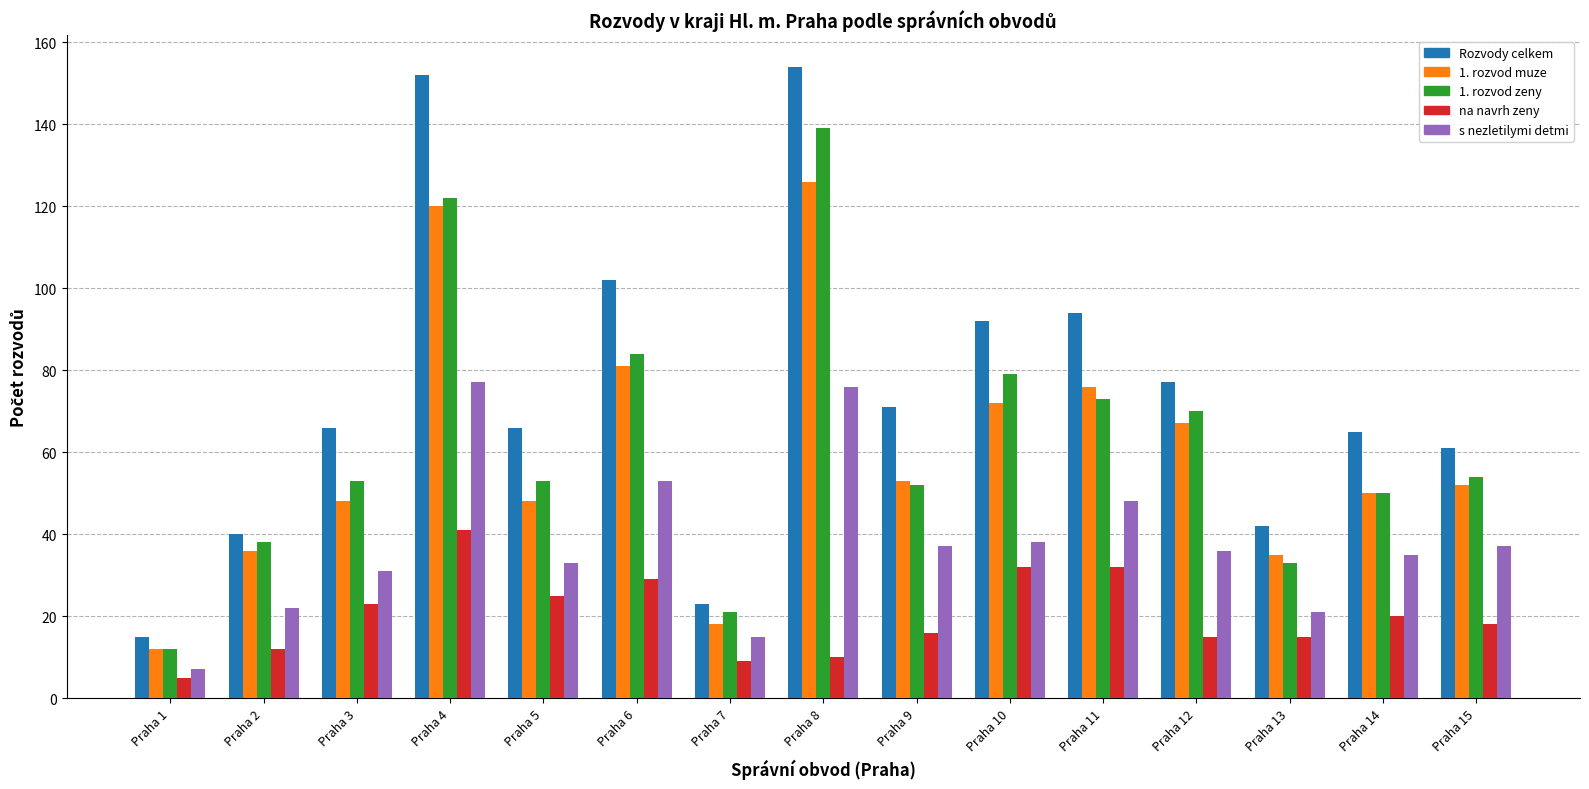

At how many categories does at least one series exceed 18?

14